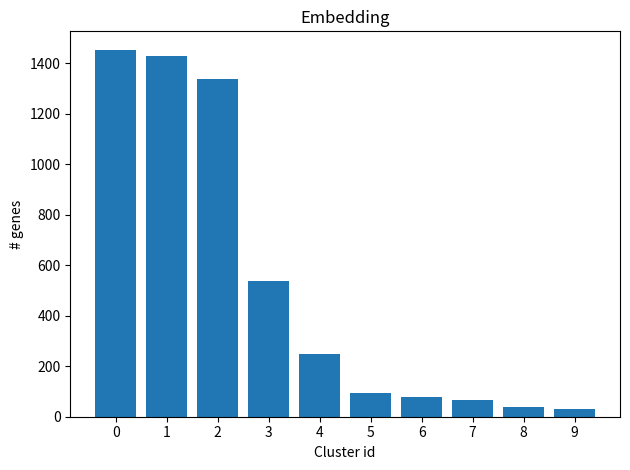

The value at 4 is 249. True or false?

True